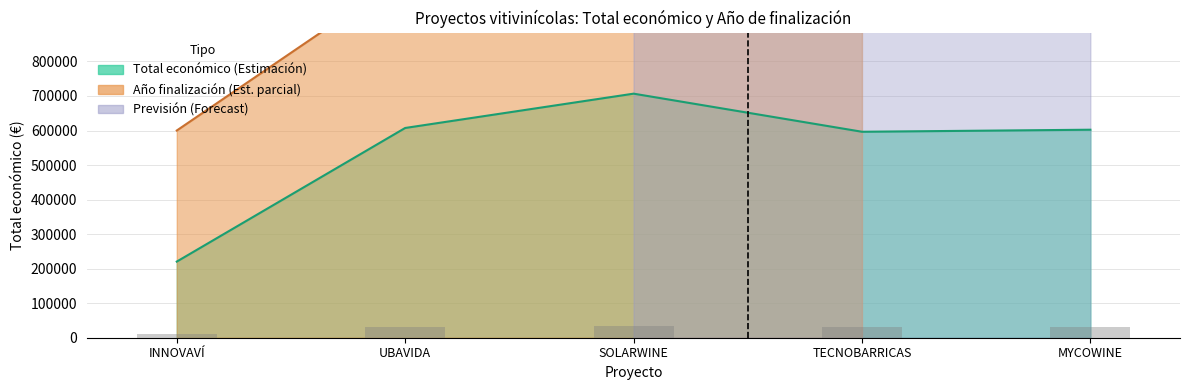

How many bars are there in total?

5